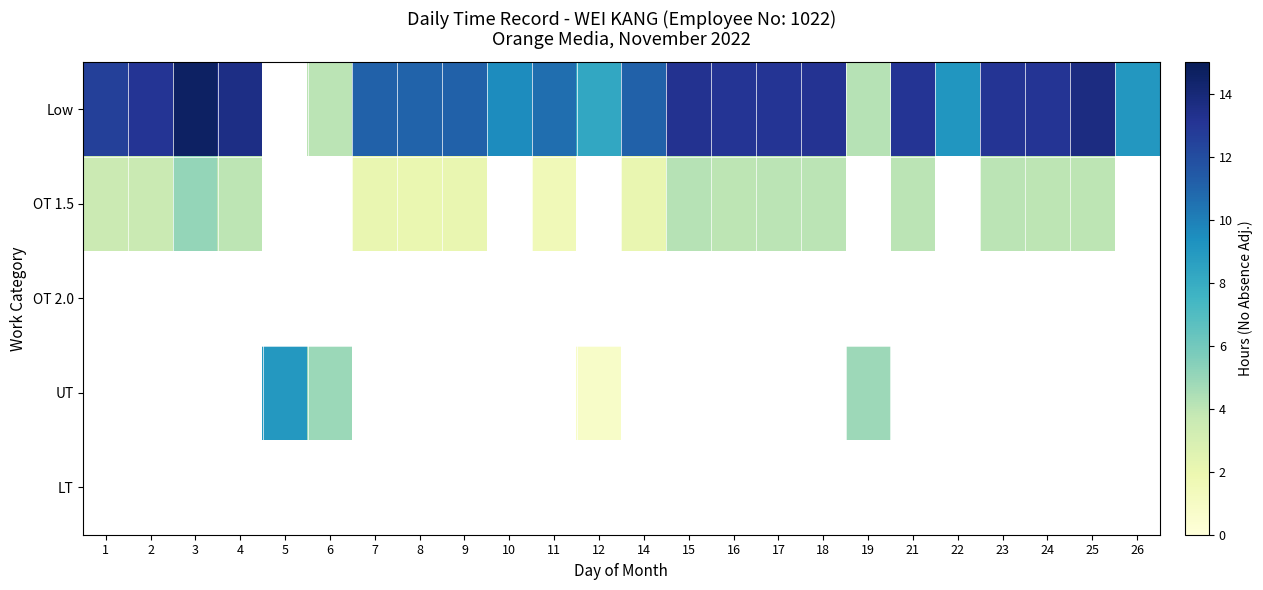

What is the sum of the OT 1.5 values at 24 and 4?

8.1